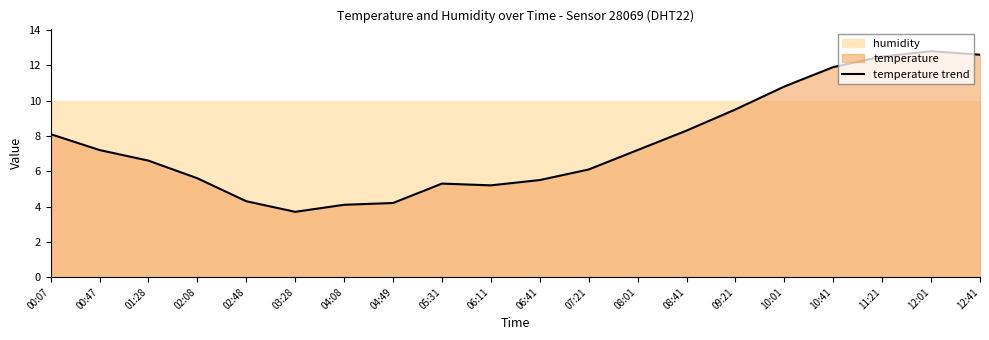

Approximately how many times larger is the value at 09:21 compared to 04:49?

2.3